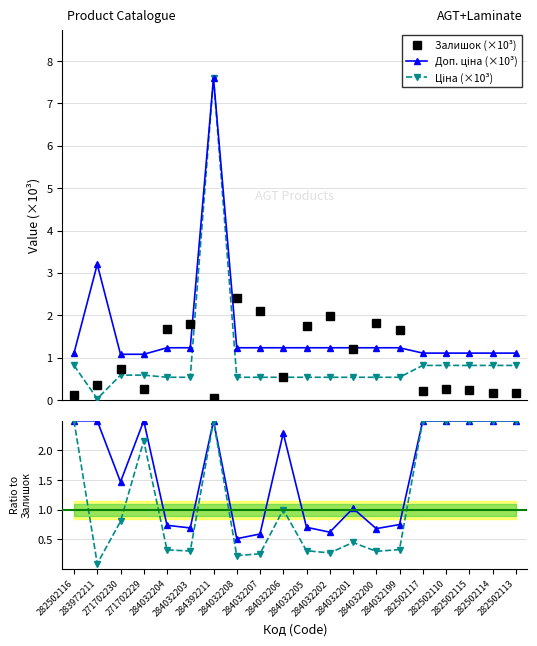

What is the value of the Залишок (×10³) point at the 5th from the left?

1.7